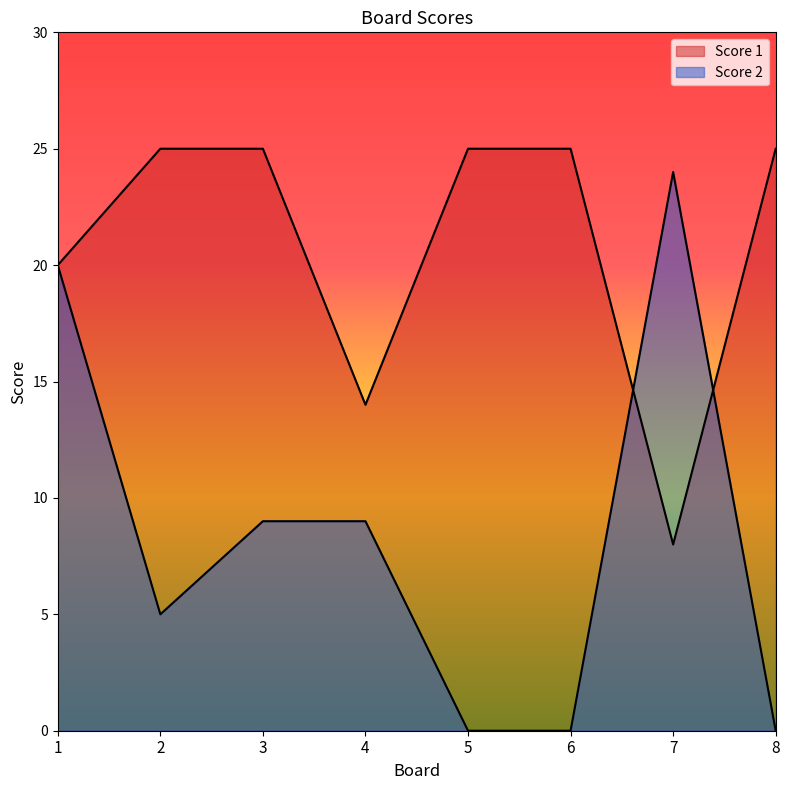

What is the value of the Score 2 point at the 1st from the left?

20